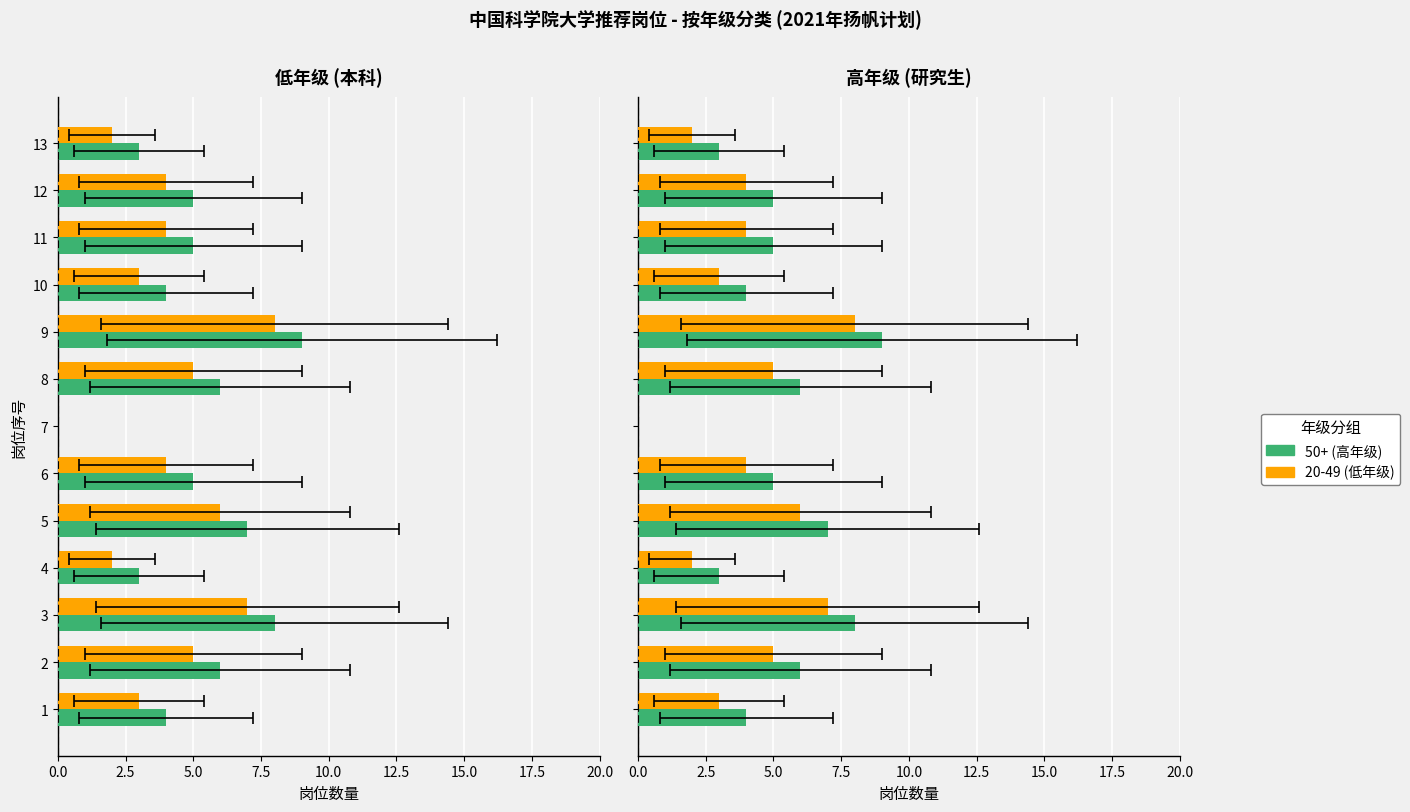

Is the value of 20-49 at 8 greater than the value of 50+ at 5?

No